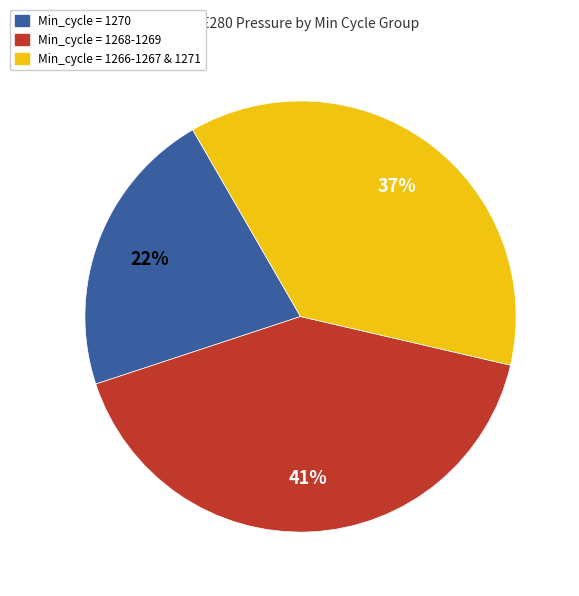

What is the smallest slice in the pie chart?

Min_cycle = 1270